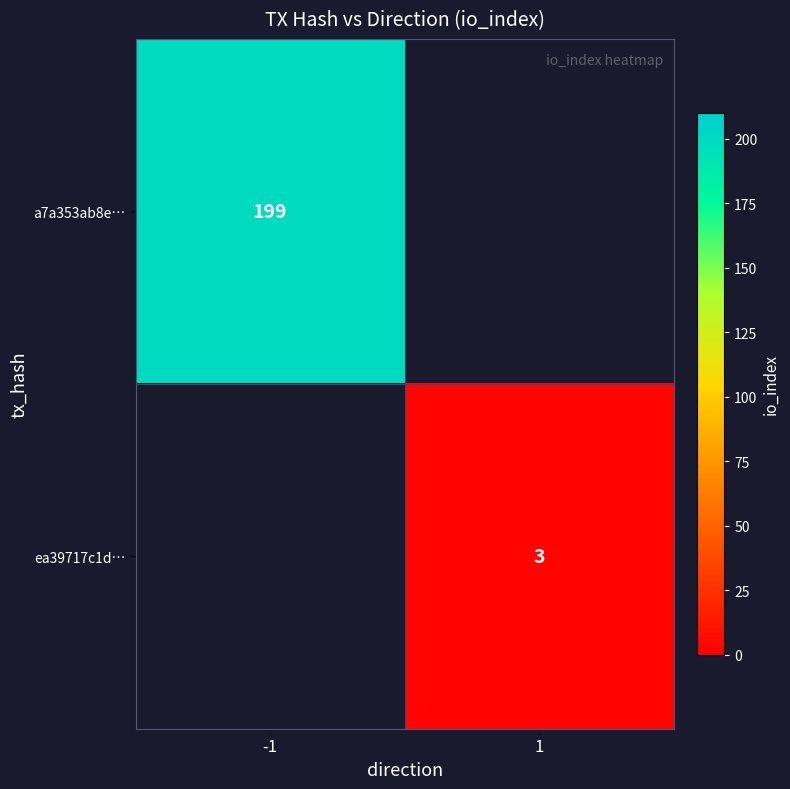

What is the maximum value shown in the chart?

199.0